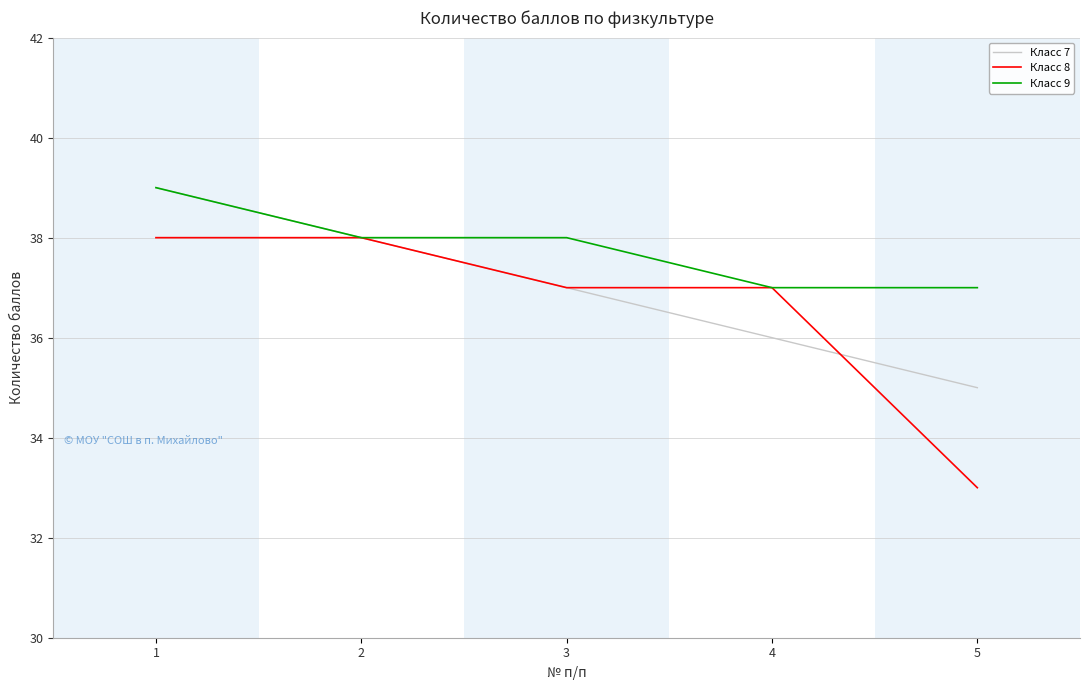

List the series in order of their overall mean, lowest first.

Класс 8, Класс 7, Класс 9